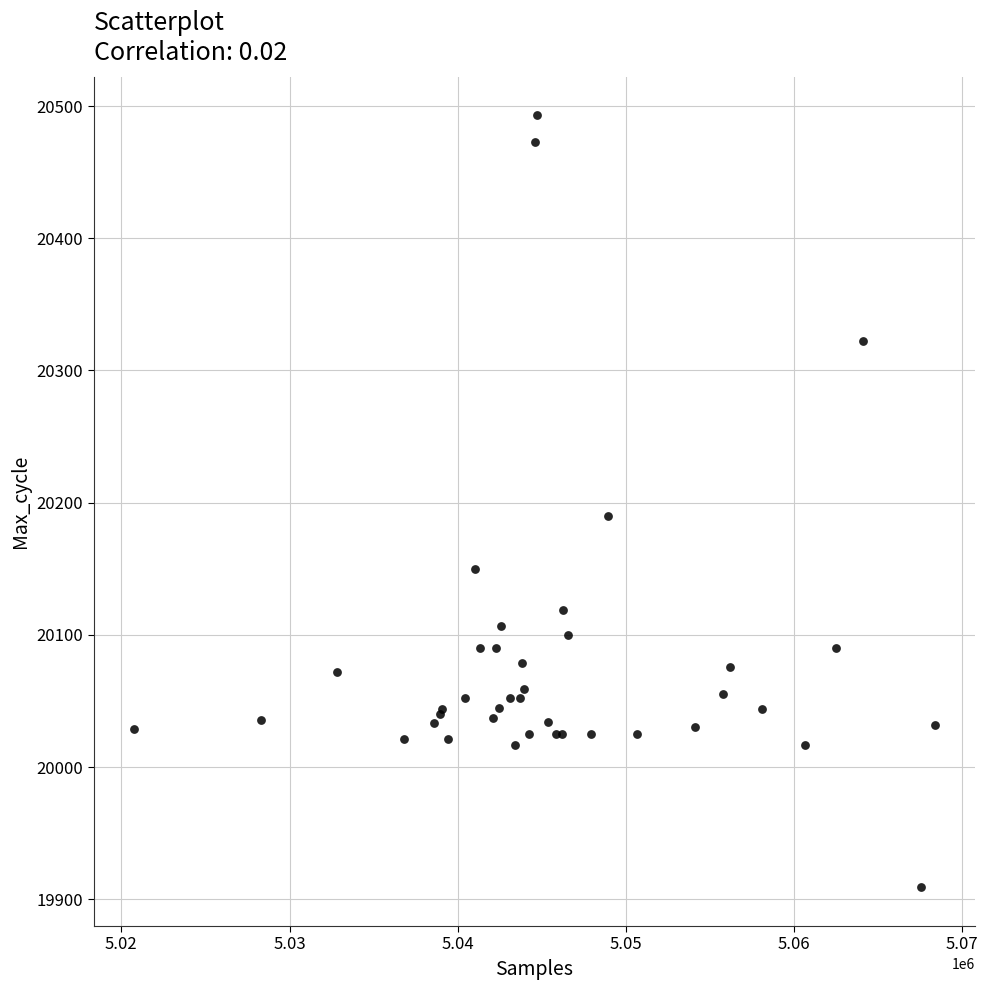

What Y value in the scatter plot is closest to 20201?

20190